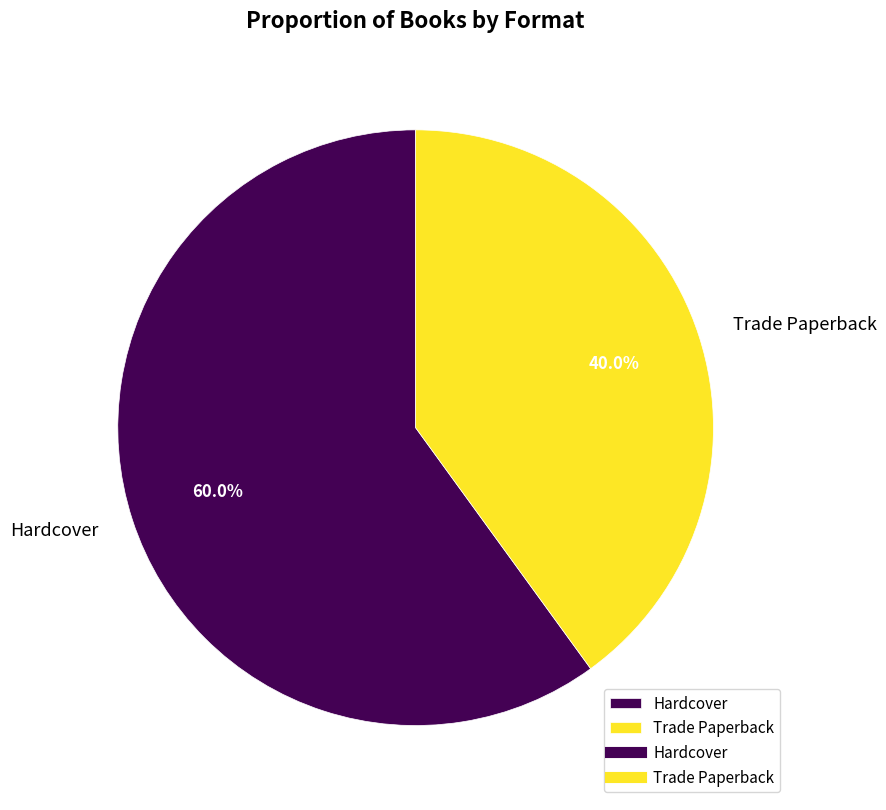

Is it true that Trade Paperback is 53% of the pie?

False